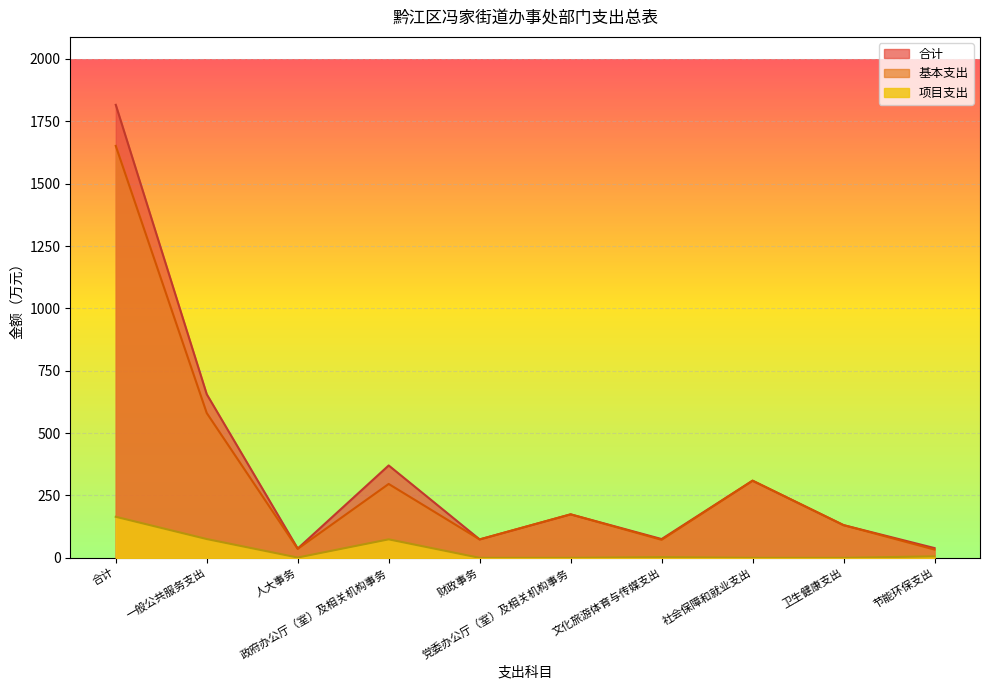

True or false: 合计 and 基本支出 intersect in this chart.

False